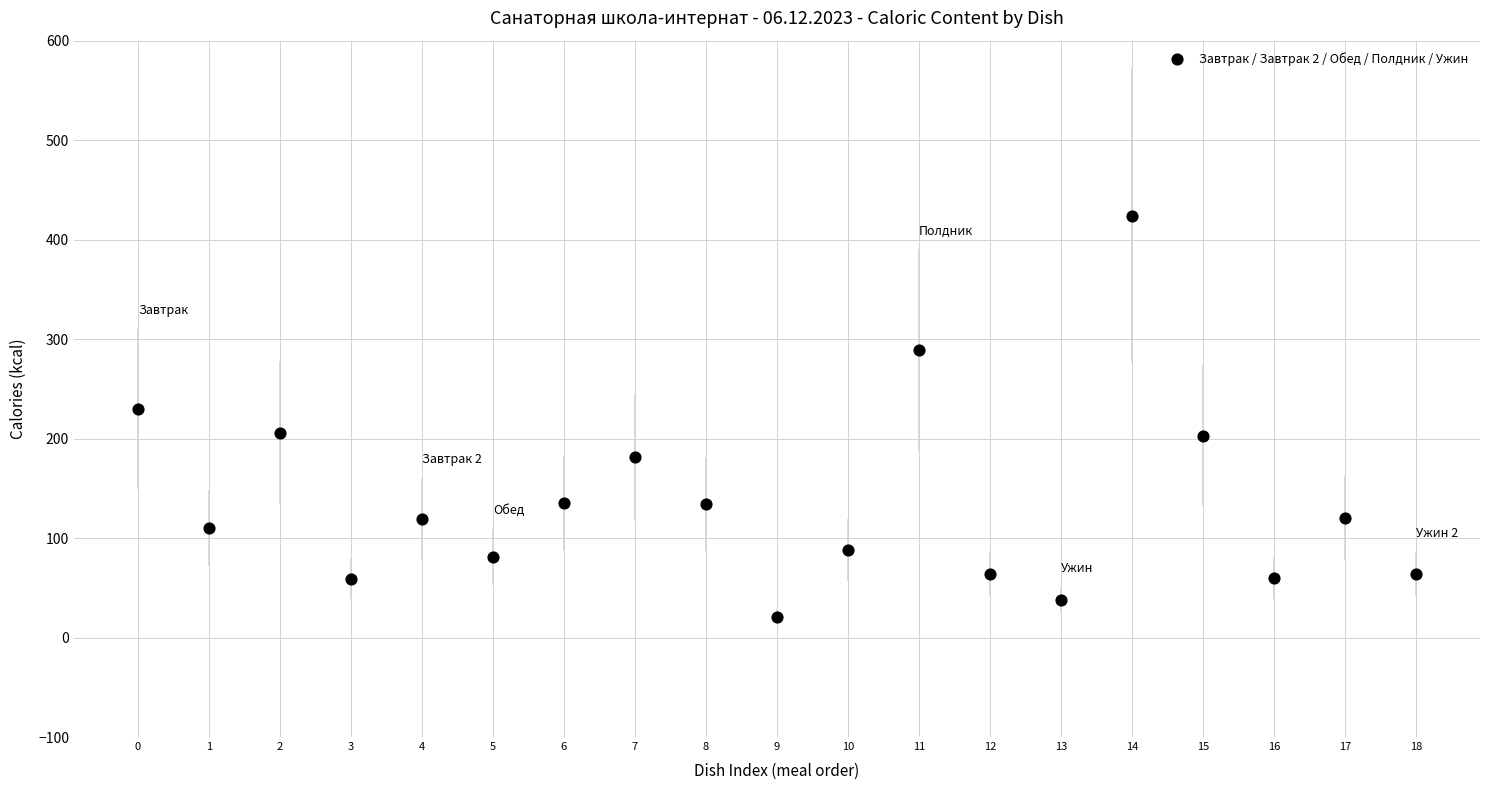

What Y value in the scatter plot is closest to 222?

230